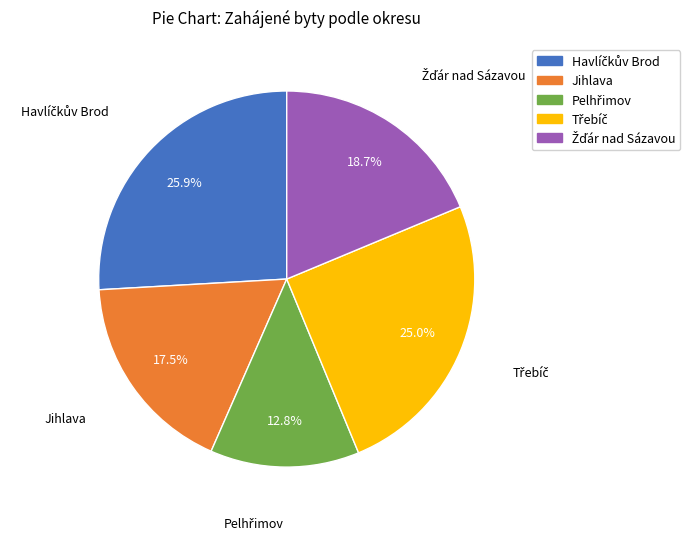

Is there a majority slice in this chart?

No